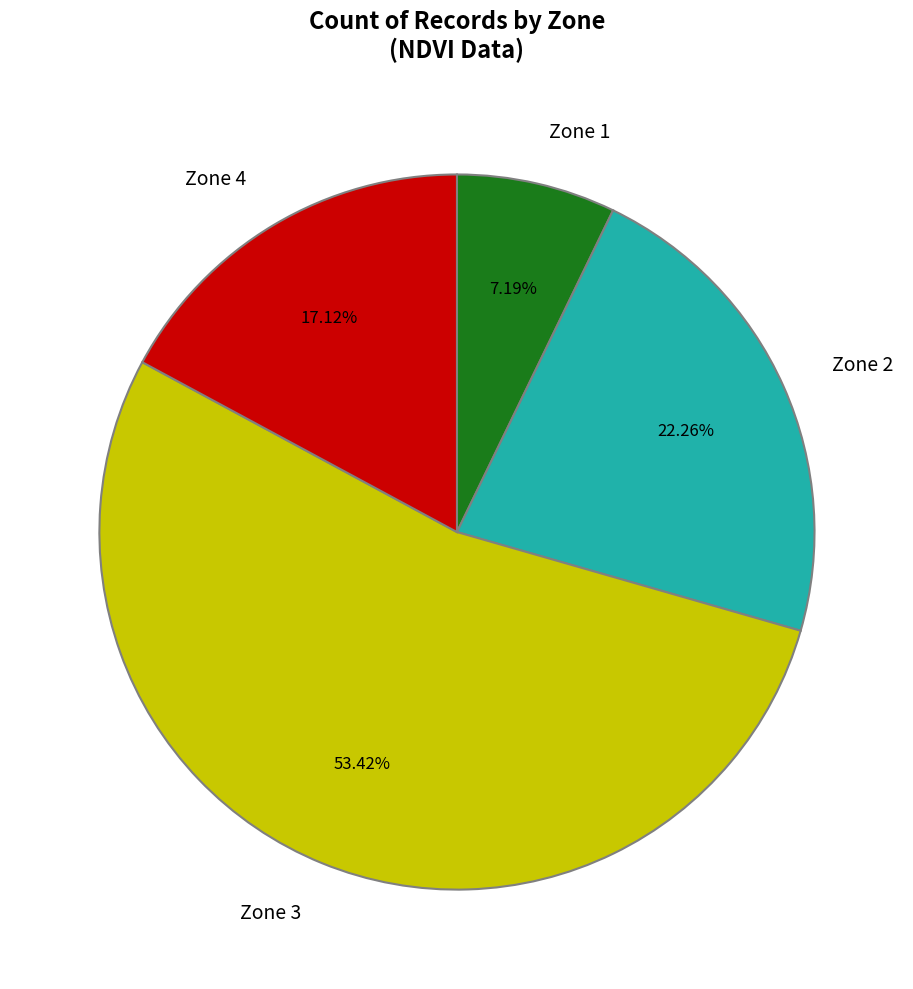

What percentage is the Zone 4 slice, to the nearest percent?

17%